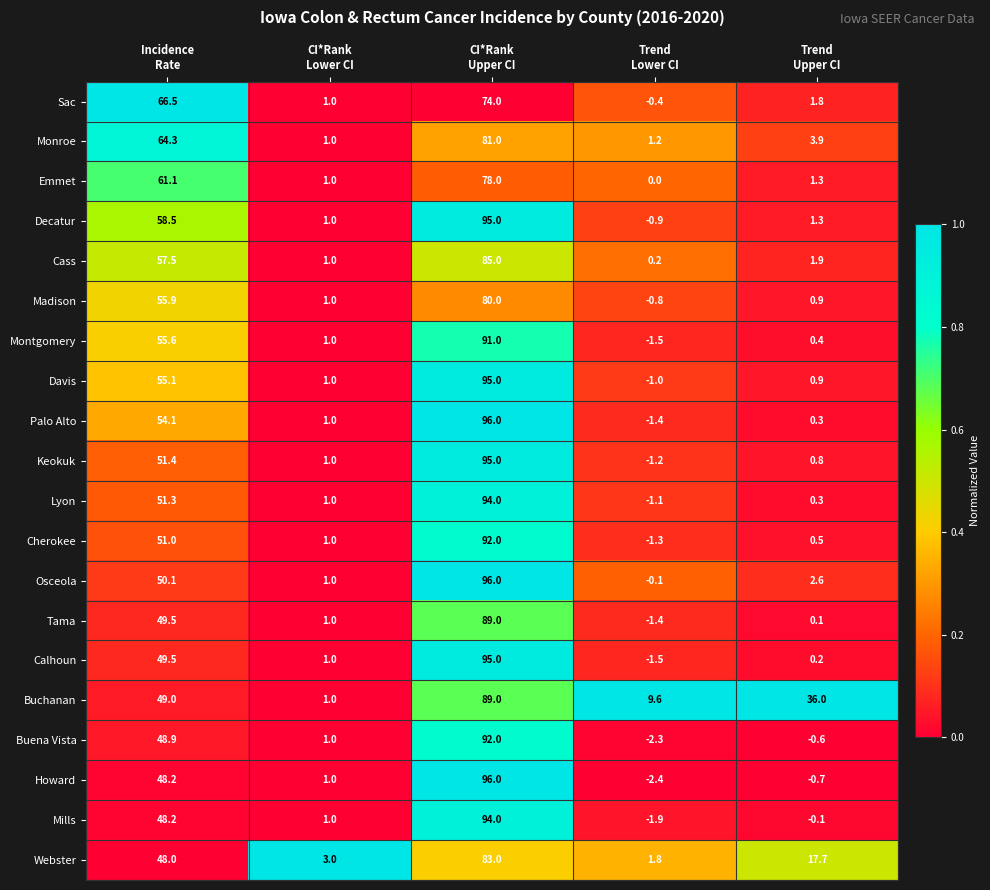

Which series has the largest total across all categories?

Buchanan